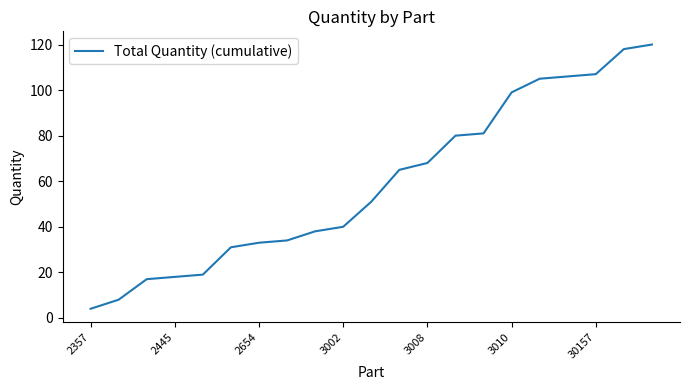

What is the difference between the maximum and minimum values?

116